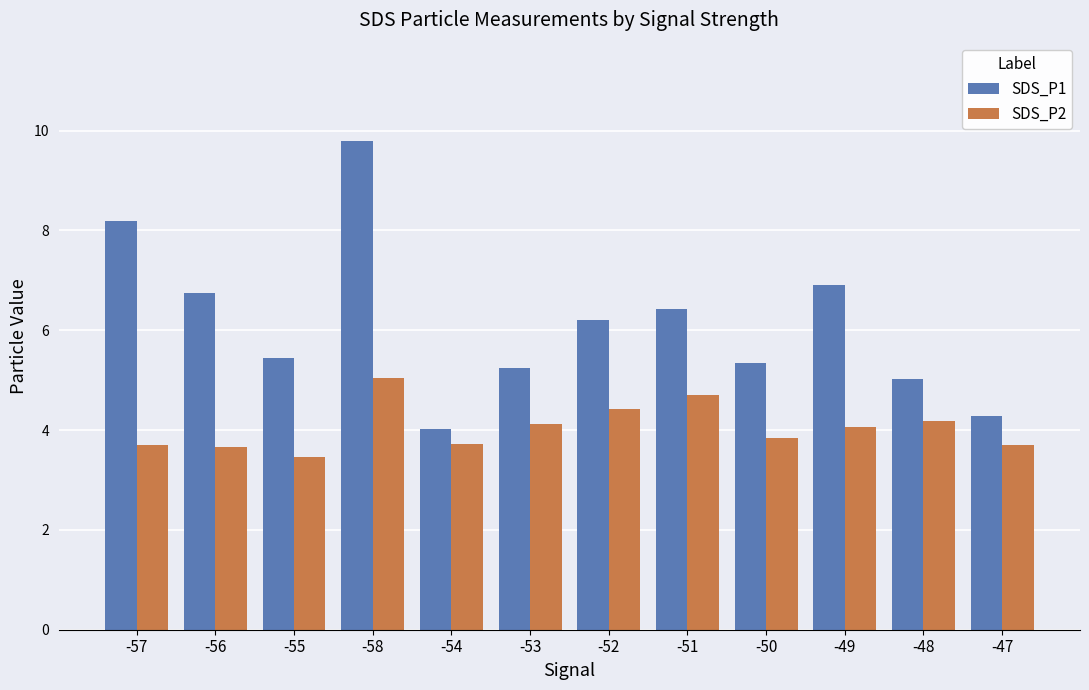

Which series has the largest range (max minus min)?

SDS_P1